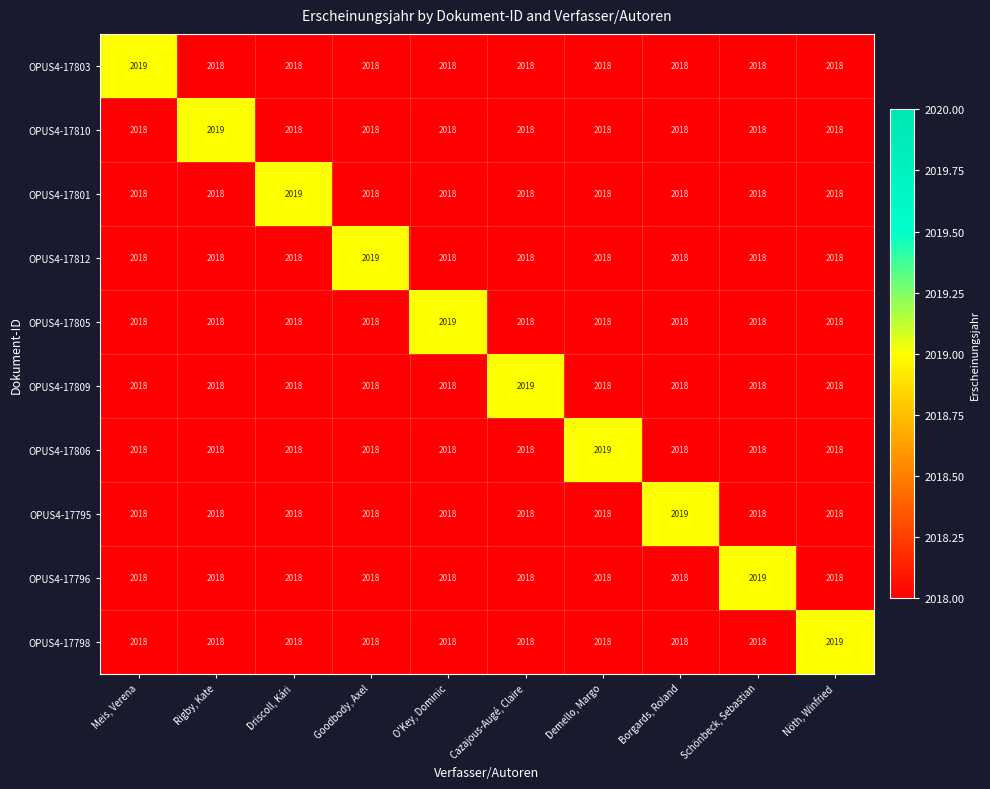

What is the average value of the OPUS4-17798 series?

2018